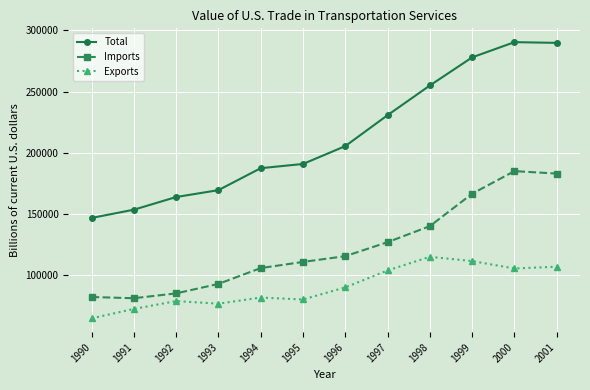

What is the approximate value of Exports at 1997?

103819